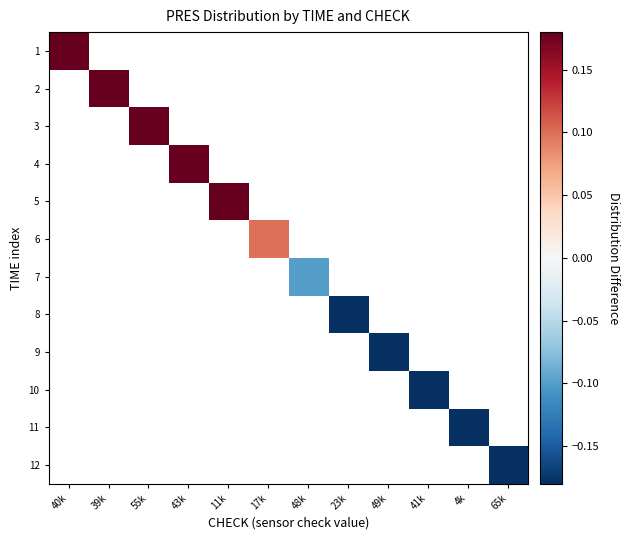

Count the number of categories in the chart.

12